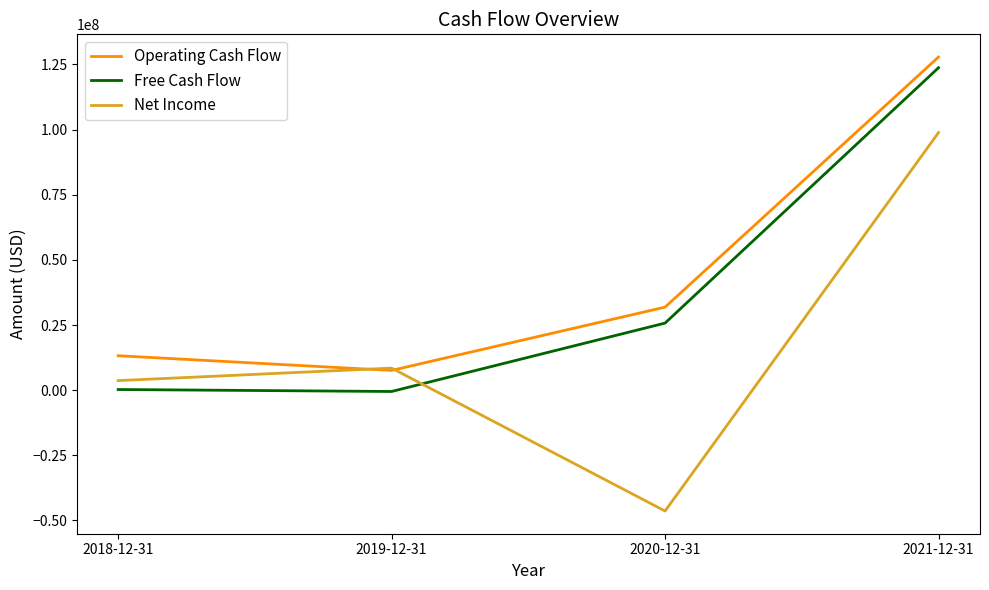

What is the total value across all series at 2019-12-31?

15534000